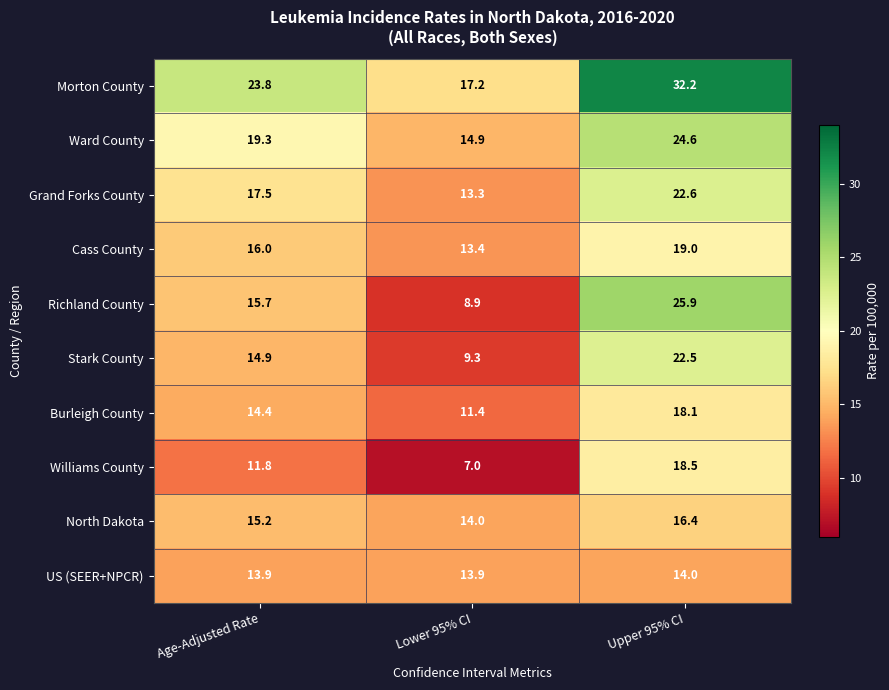

Which series has the largest total across all categories?

Morton County